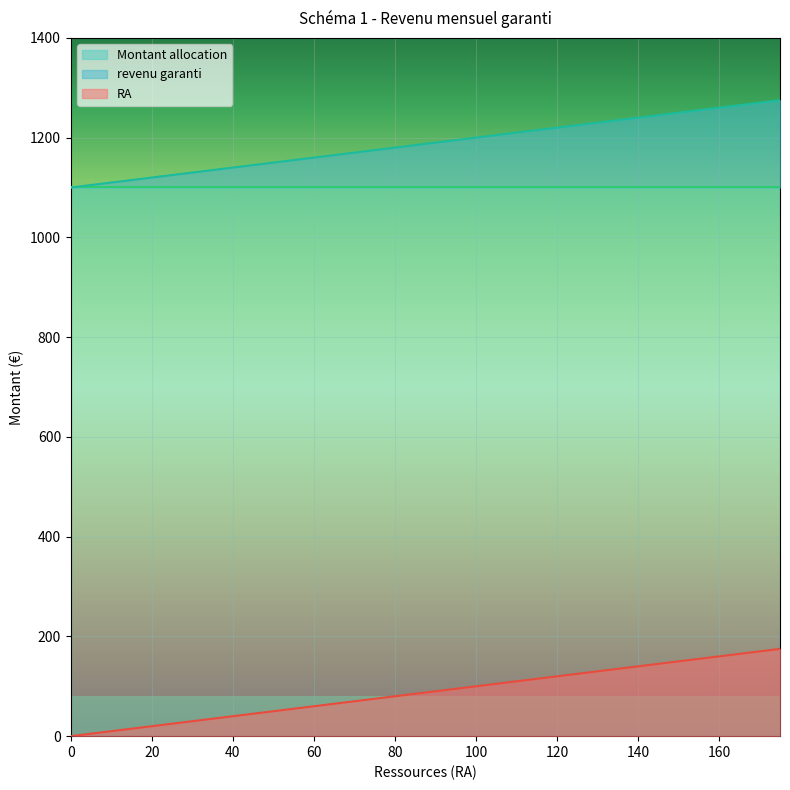

What is the difference between the highest and lowest values at 80?

1100.2